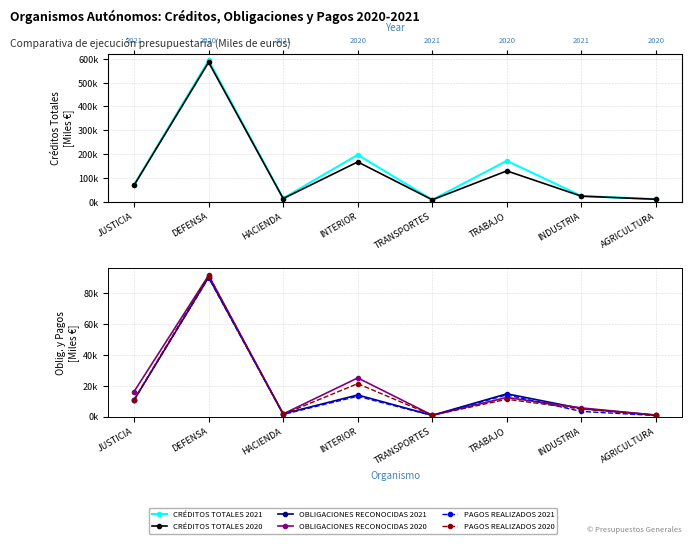

What are all the series names shown in the legend?

CRÉDITOS TOTALES 2021, CRÉDITOS TOTALES 2020, OBLIGACIONES RECONOCIDAS 2021, OBLIGACIONES RECONOCIDAS 2020, PAGOS REALIZADOS 2021, PAGOS REALIZADOS 2020